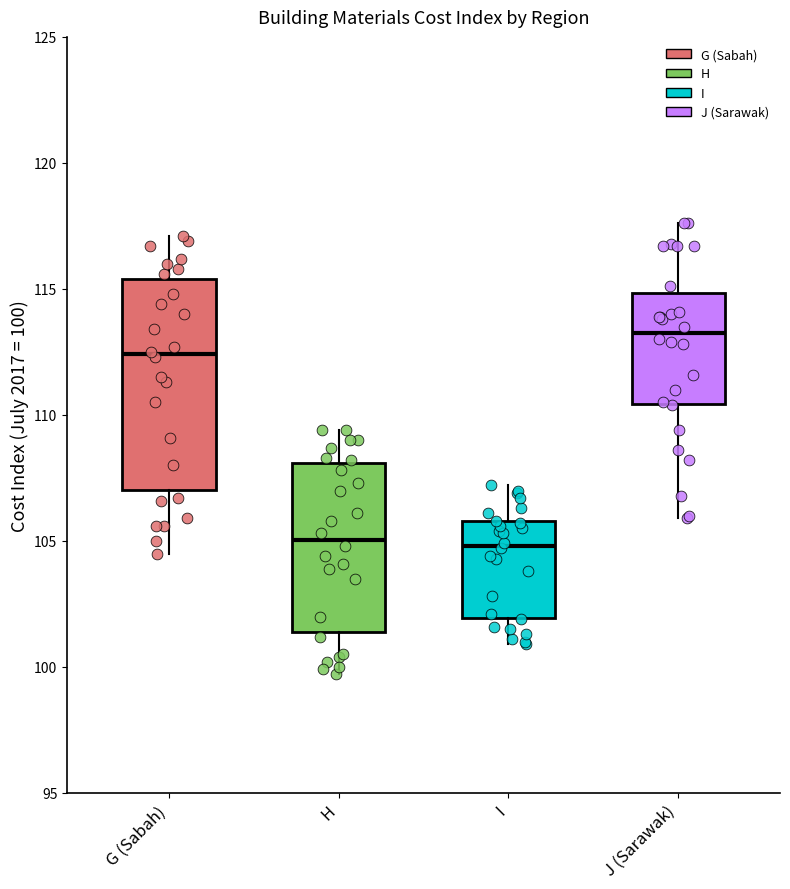

Comparing the boxes themselves (not the whiskers), which one is the tallest?

G (Sabah)